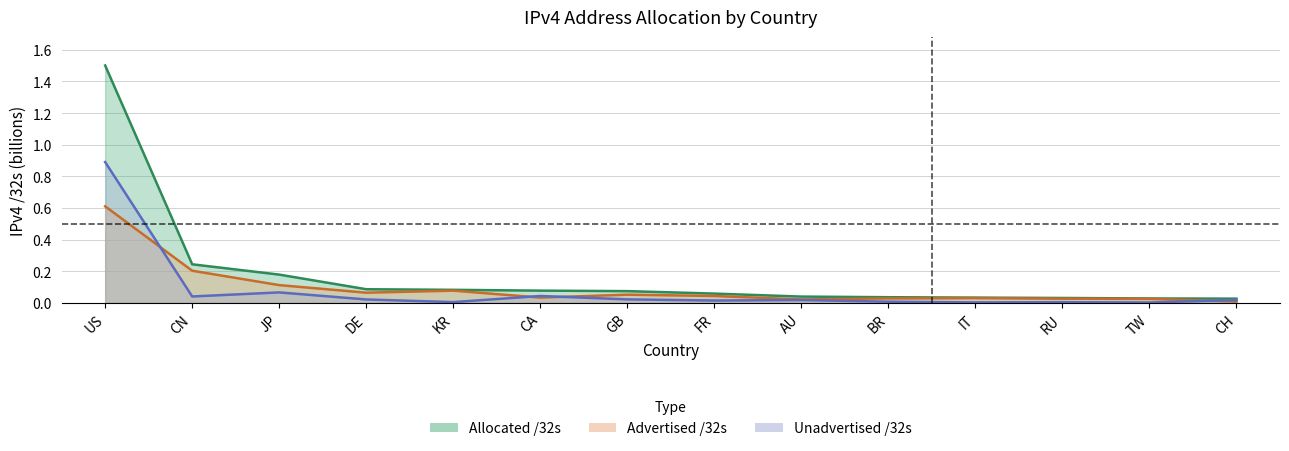

Which label corresponds to the largest value in the chart?

US